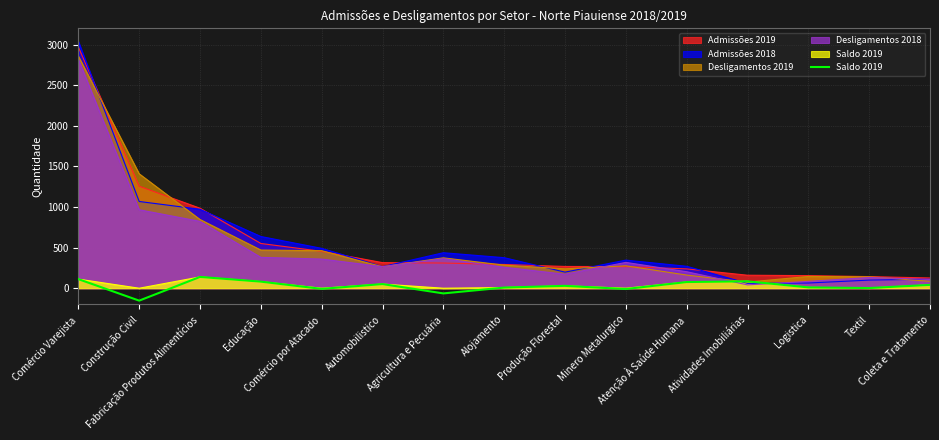

What is the change in value from Comércio Varejista to Atenção À Saúde Humana?

-36